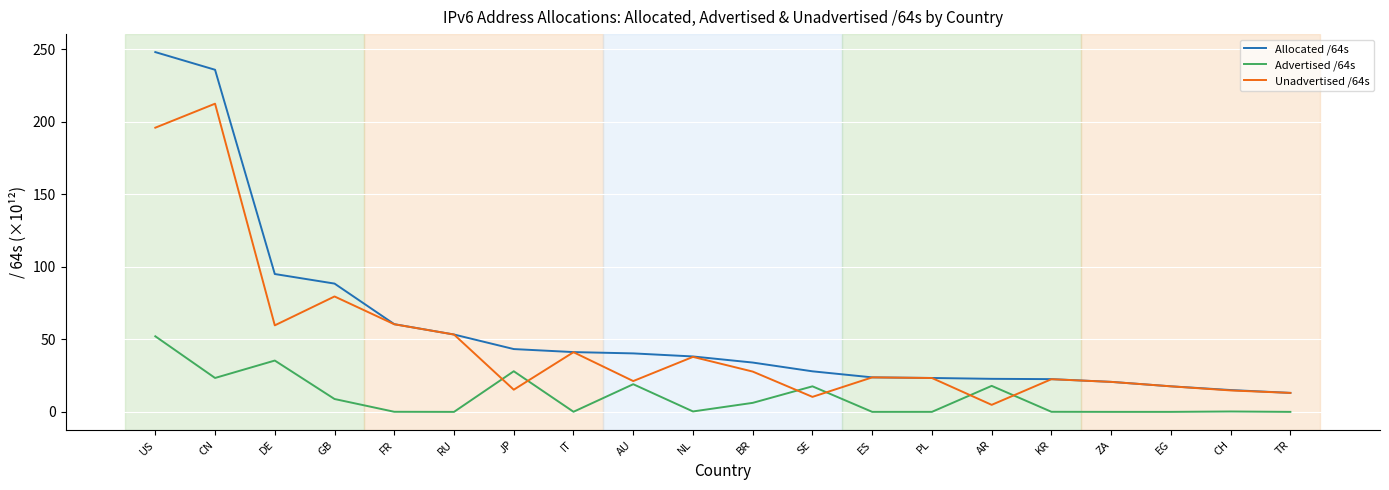

At how many categories does at least one series exceed 0?

20